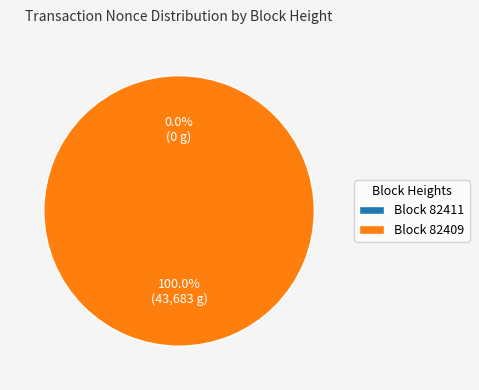

How many segments does this pie chart have?

2